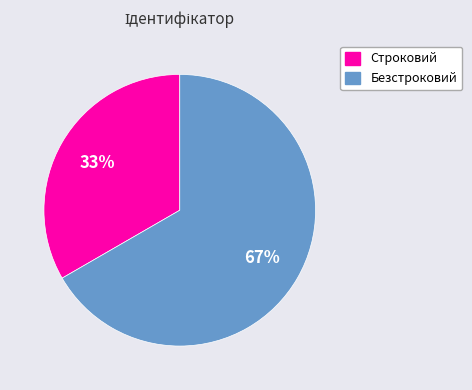

Count the number of slices in the pie.

2